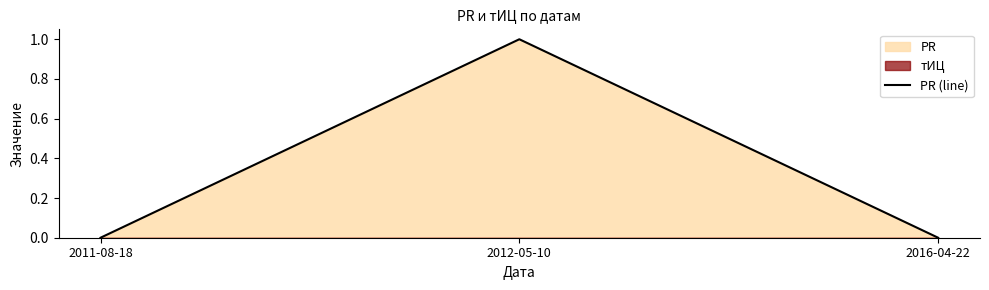

Which label corresponds to the largest value in the chart?

2012-05-10